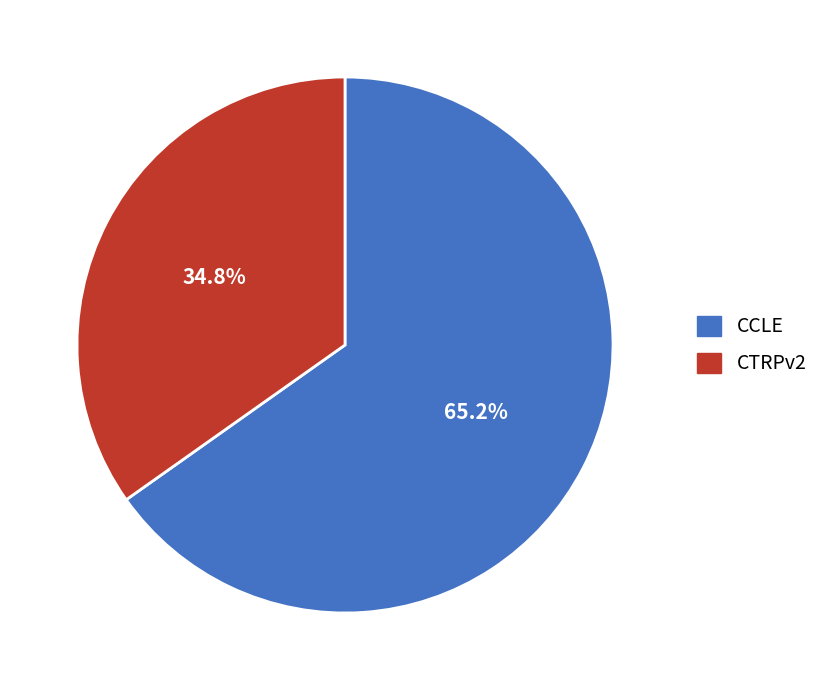

What percentage do CCLE and CTRPv2 together represent?

100.0%